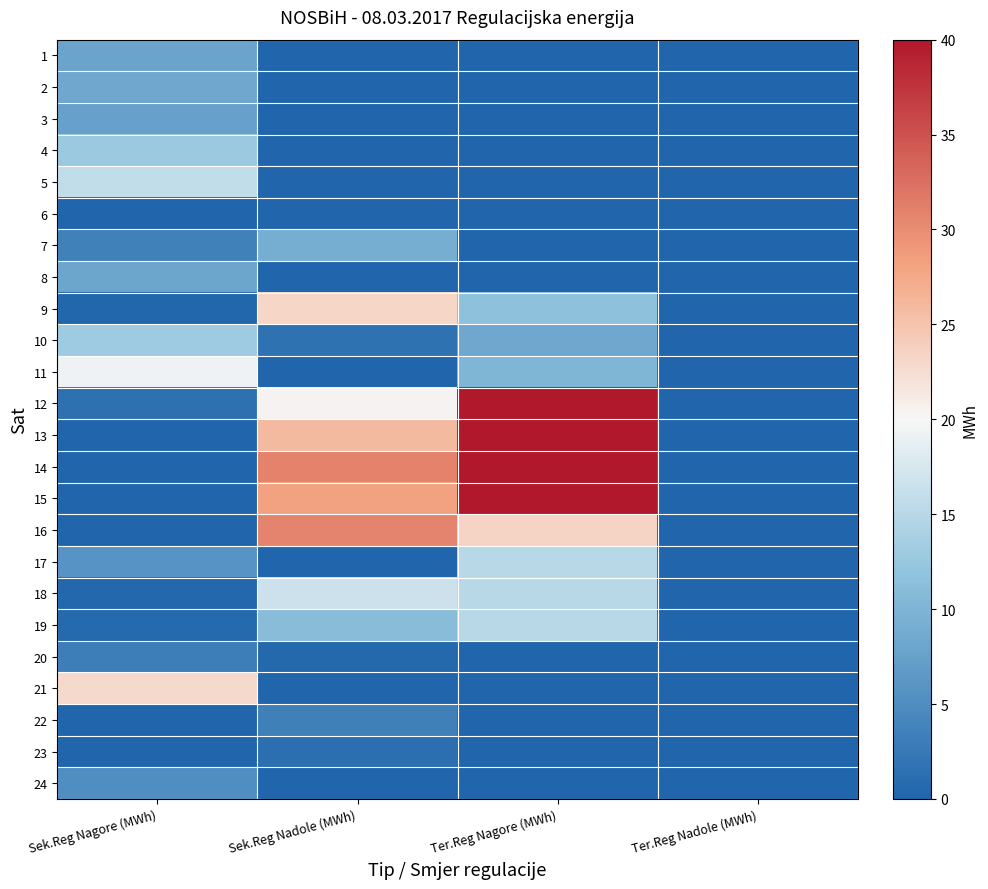

Which category has the lowest value across all series?

Sek.Reg Nadole (MWh)